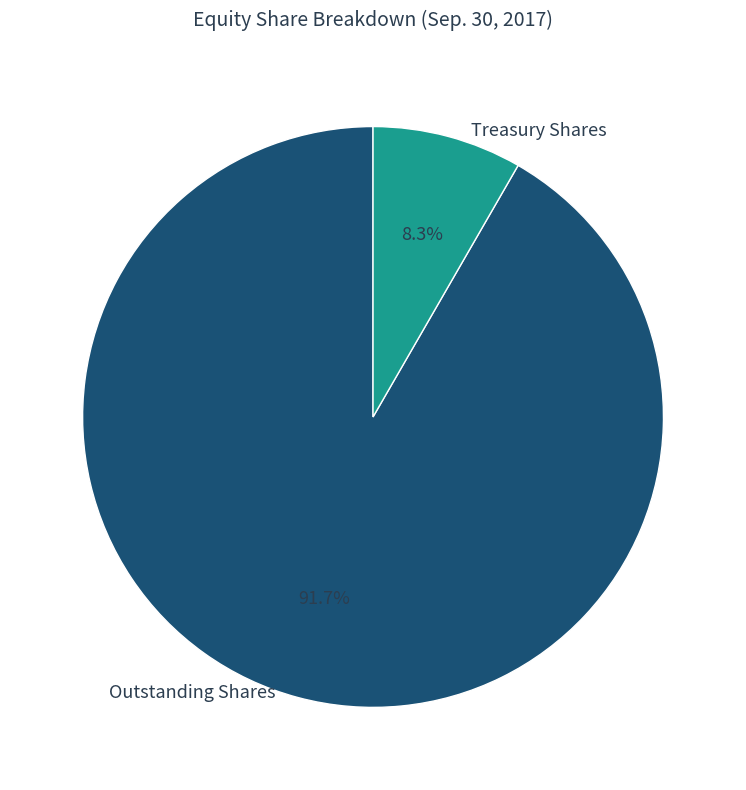

How many segments does this pie chart have?

2